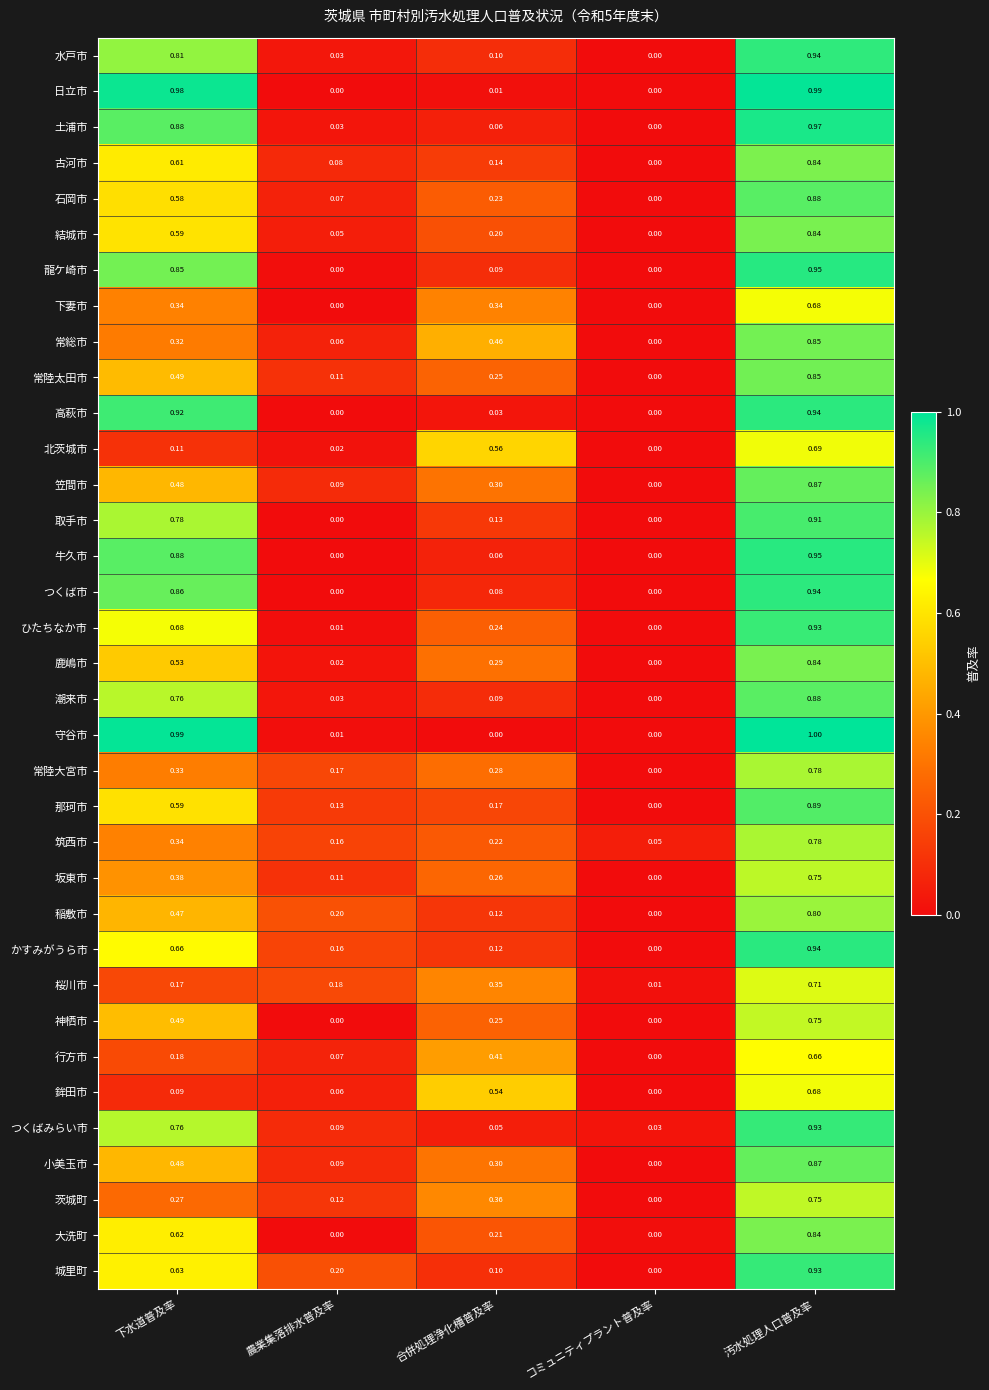

Between 合併処理浄化槽普及率 and 汚水処理人口普及率, which series saw the biggest shift?

守谷市